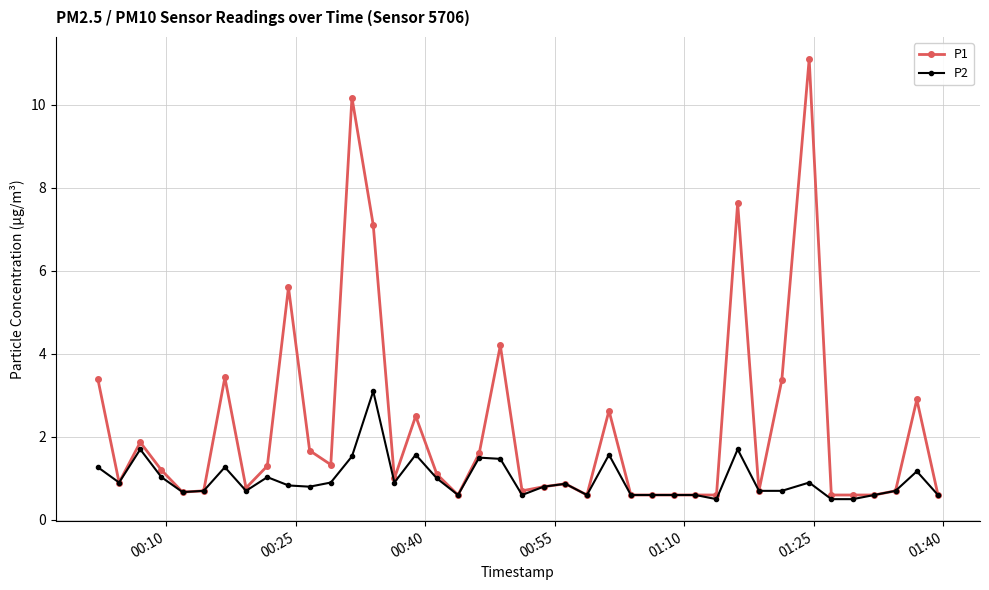

What is the maximum value shown in the chart?

11.1